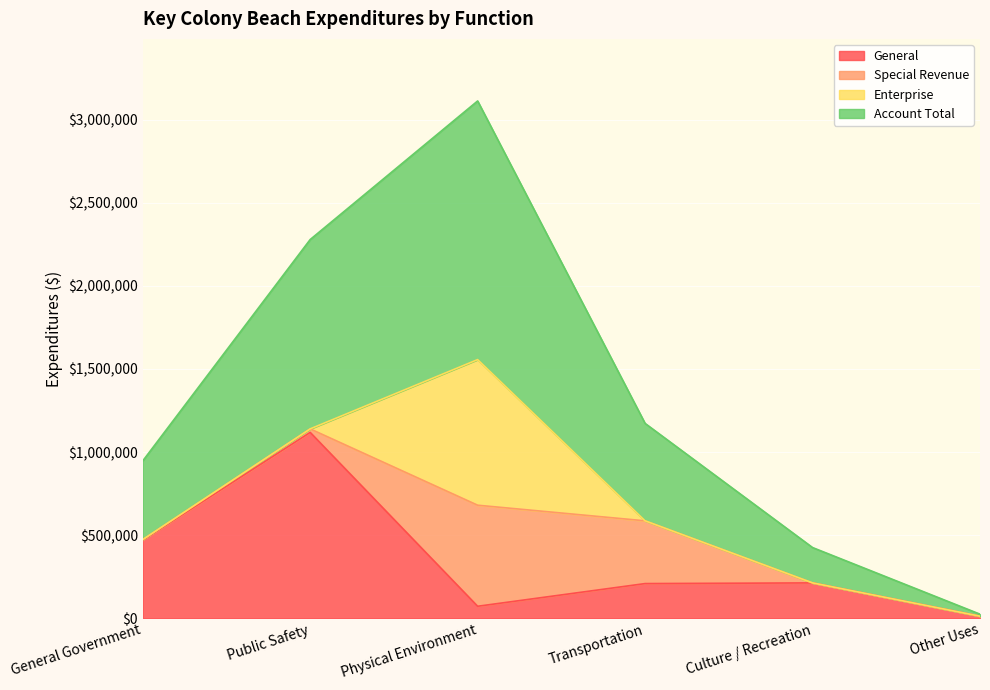

The value of General at Public Safety is 1118153. True or false?

True